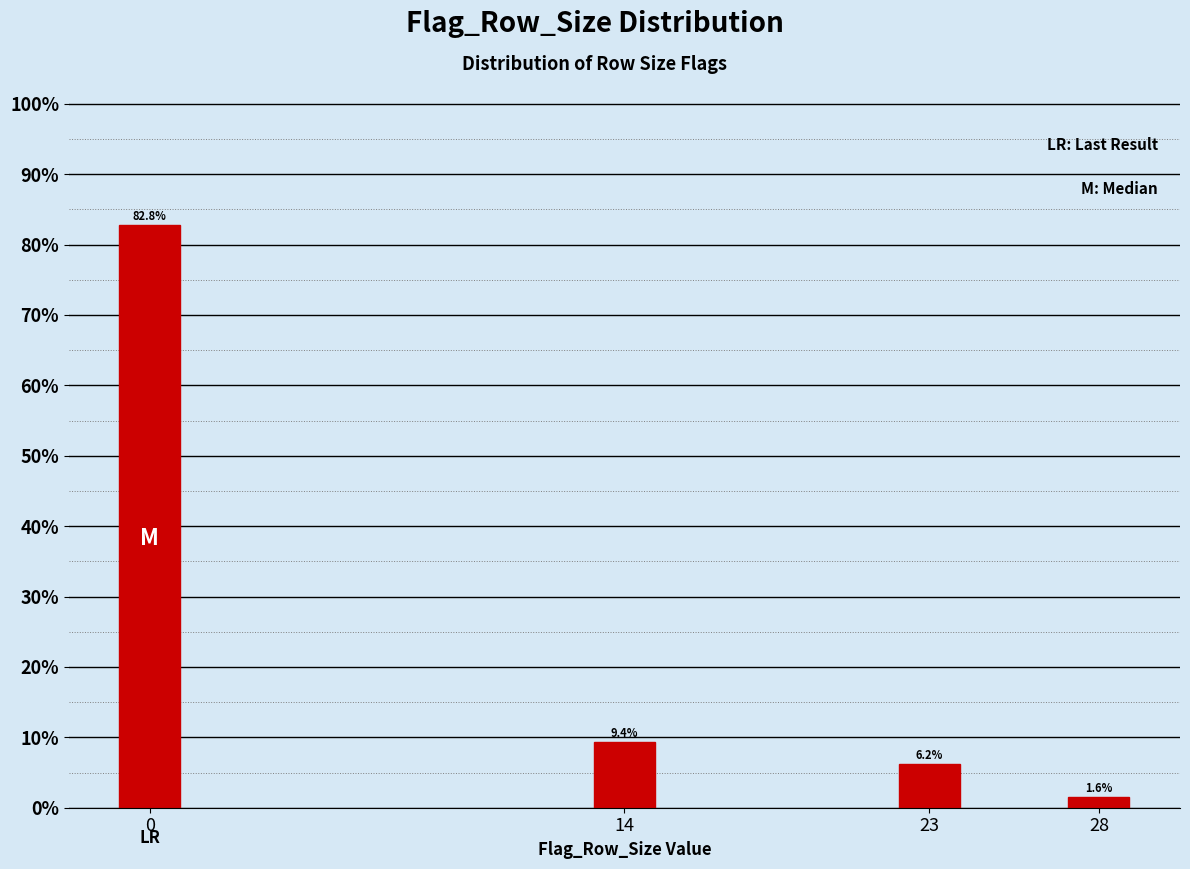

What is the ratio of the value at 0 to the value at 14?

8.8